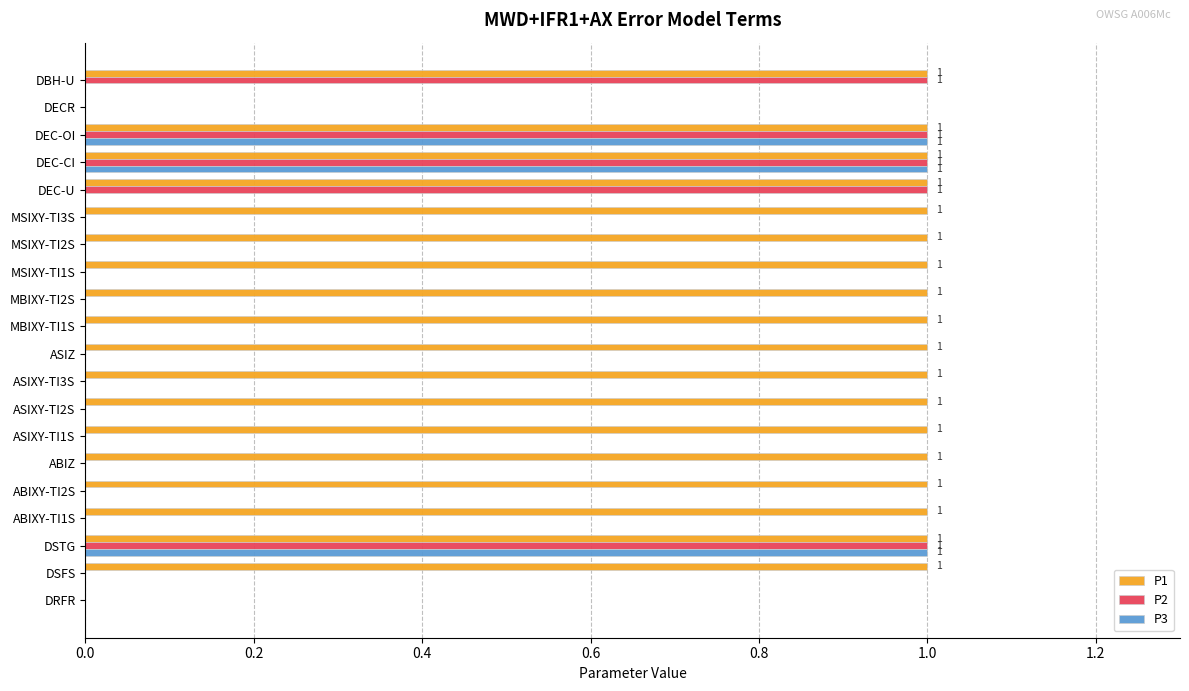

Is the value of P2 at ASIXY-TI3S greater than the value of P1 at ABIXY-TI1S?

No